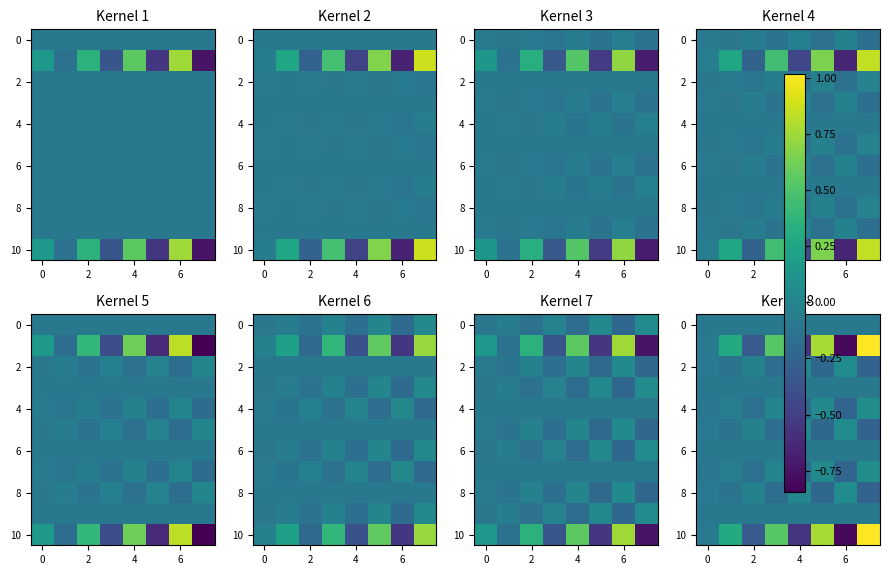

What is the difference between the highest and lowest values at 6?

0.6